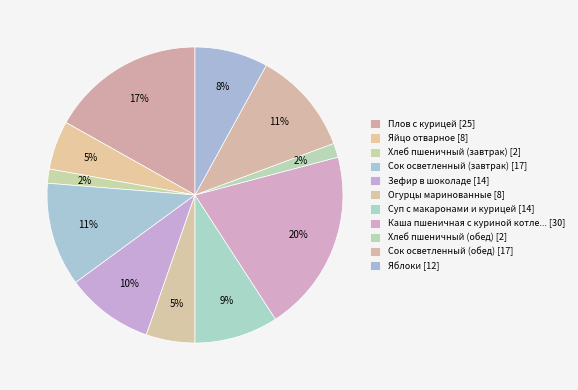

Count the number of slices in the pie.

11